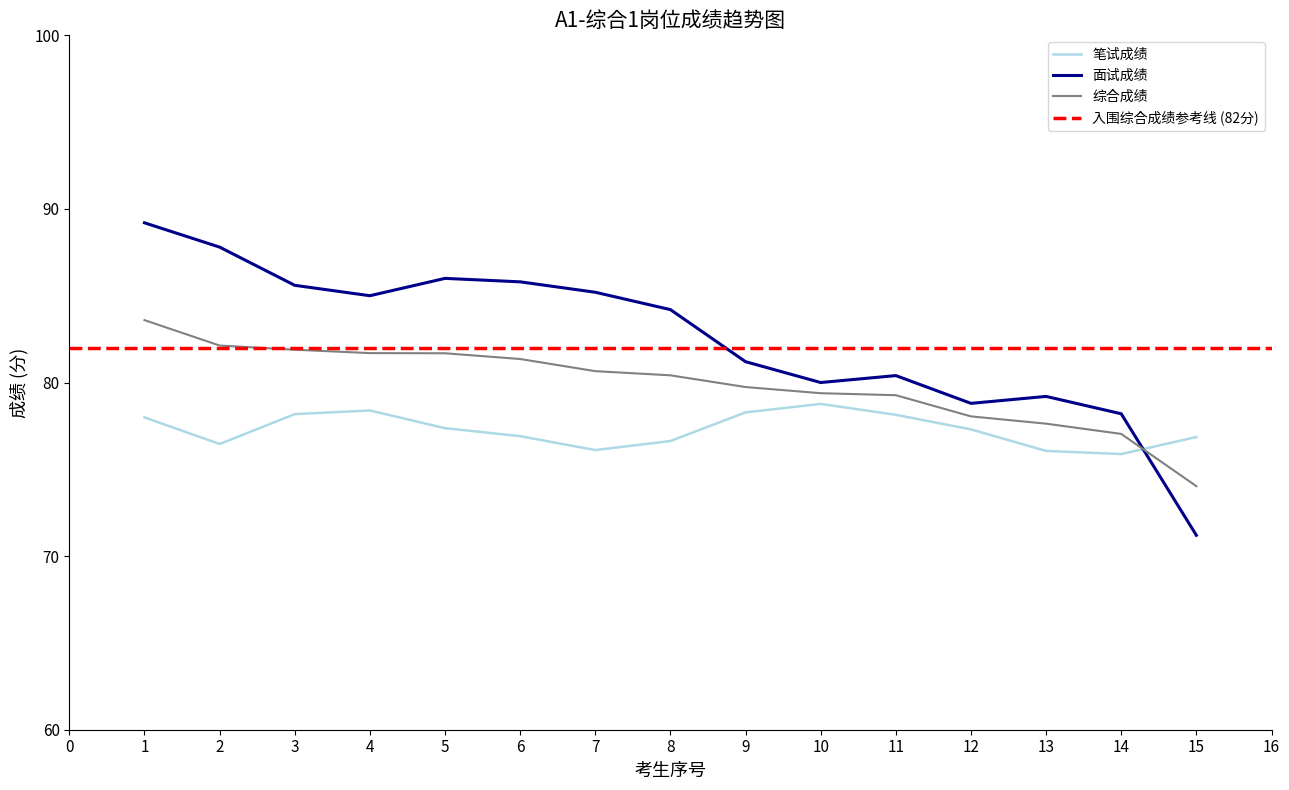

At which category is the sum across all series the highest?

1